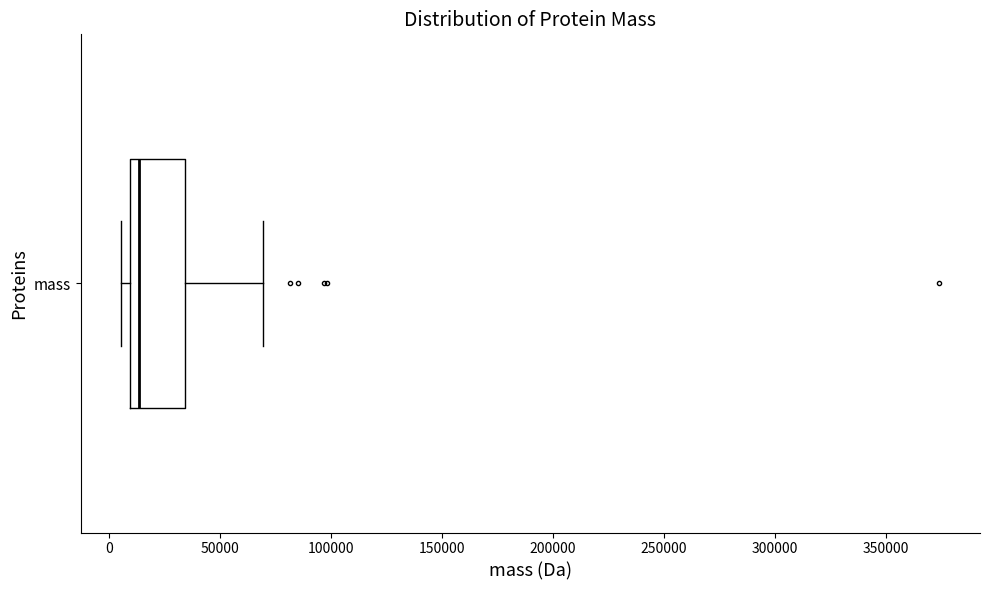

Transcribe this box plot: give where the median line is, the range the box spans, and where the two whiskers end, as read against the x-axis. The values are not printed on the chart, so give them approximately, as read against the axis.

median 15000, box 10000 to 35000, whiskers 5000 to 70000